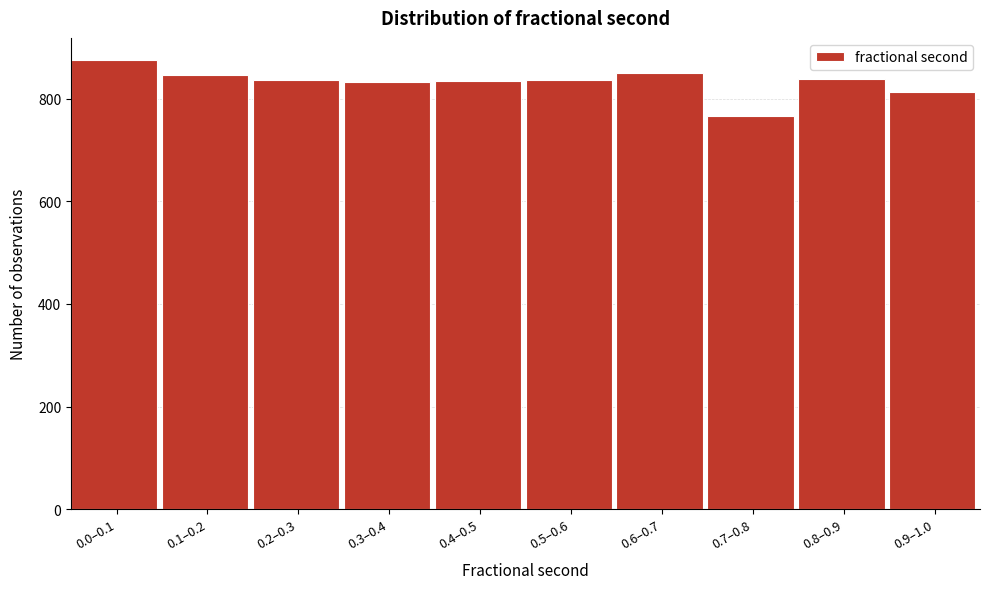

What is the maximum value shown in the chart?

875